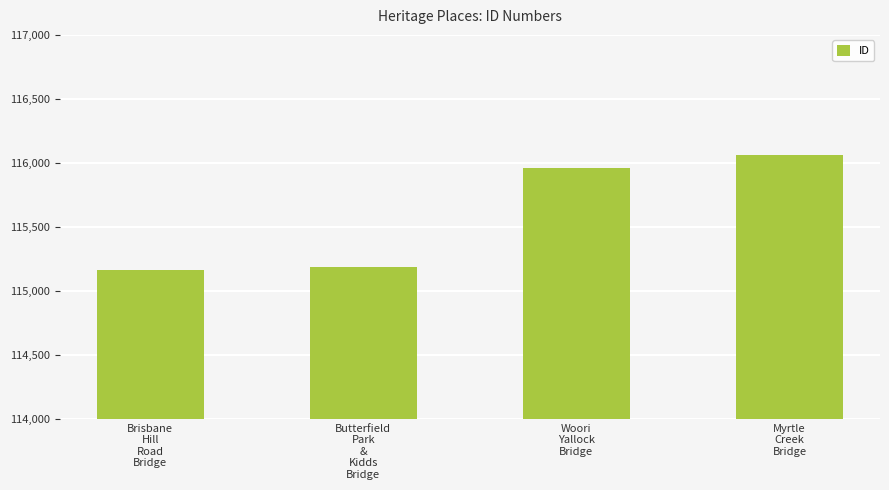

The chart shows a value of 115165 at Brisbane
Hill
Road
Bridge. True or false?

True